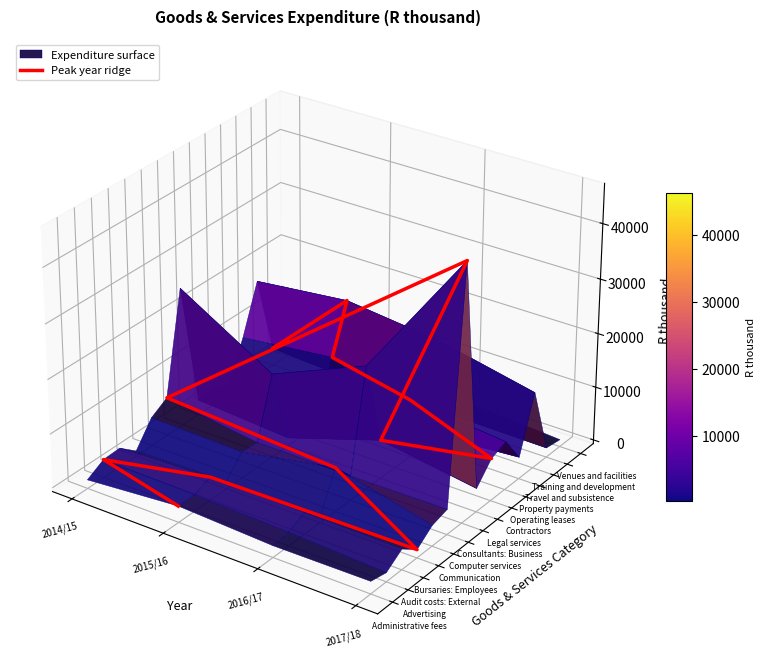

The chart shows a value of -0.0 at 2017/18. True or false?

False